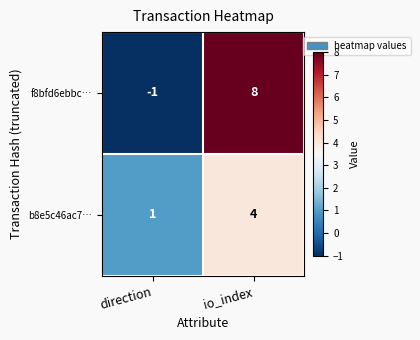

At which category does the chart reach its peak across all series?

io_index